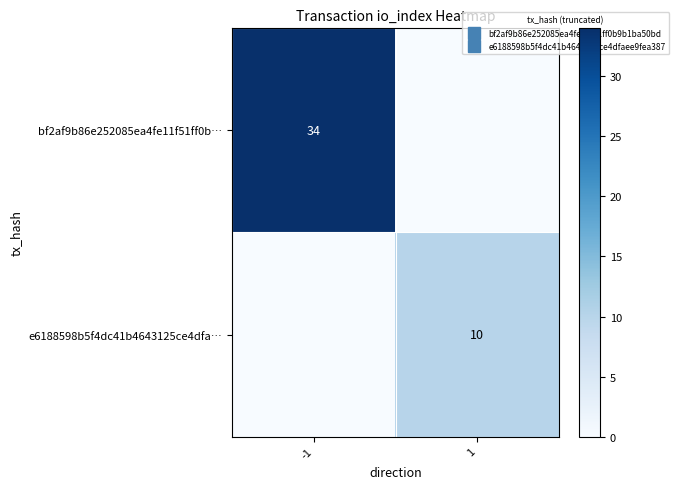

How many bf2af9b86e252085ea4fe11f51ff0b… values are between 0 and 34?

2